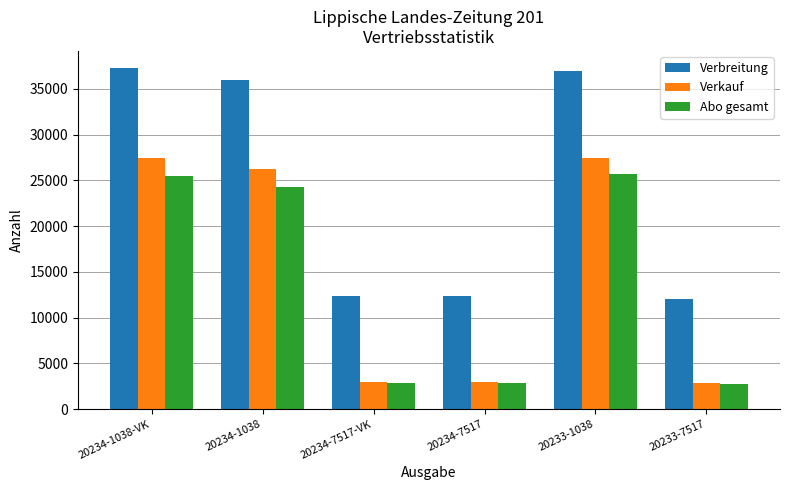

What is the maximum value for Verkauf?

27448